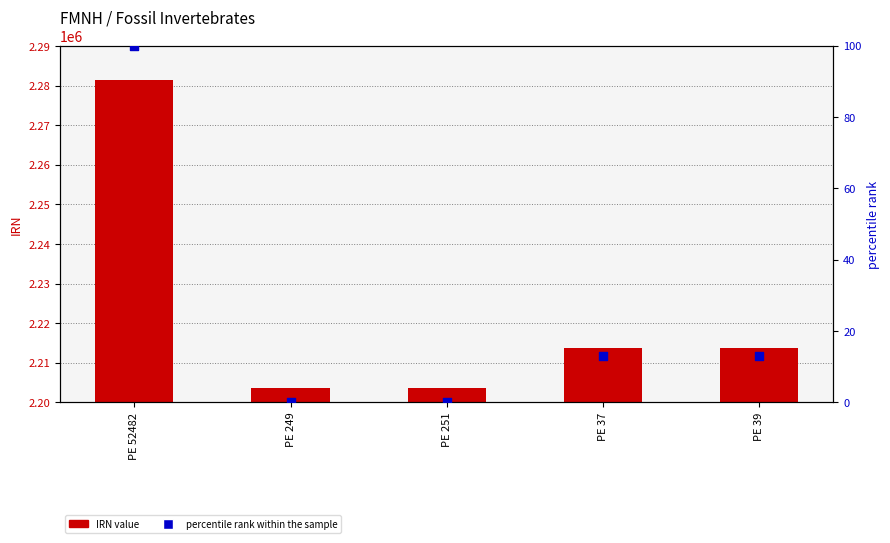

What is the total value across all series at PE 52482?

2281540